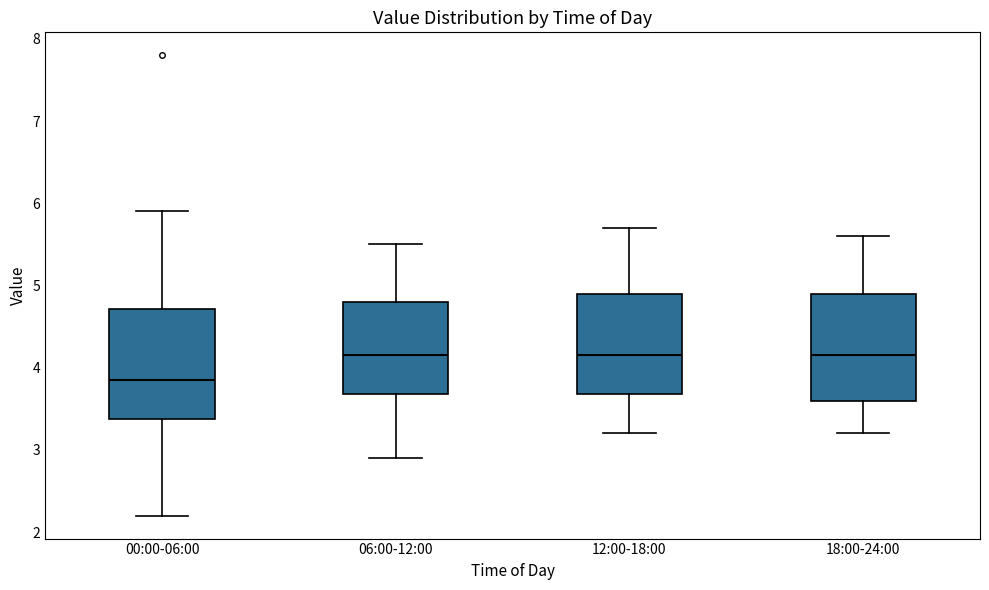

Reading left to right, transcribe this box plot: for each box, give where its median line is, the range the box spans, and where its two whiskers end, as read against the y-axis. The values are not printed on the chart, so give them approximately, as read against the axis.

00:00-06:00: median 3.9, box 3.4 to 4.7, whiskers 2.2 to 5.9
06:00-12:00: median 4.2, box 3.7 to 4.8, whiskers 2.9 to 5.5
12:00-18:00: median 4.2, box 3.7 to 4.9, whiskers 3.2 to 5.7
18:00-24:00: median 4.2, box 3.6 to 4.9, whiskers 3.2 to 5.6